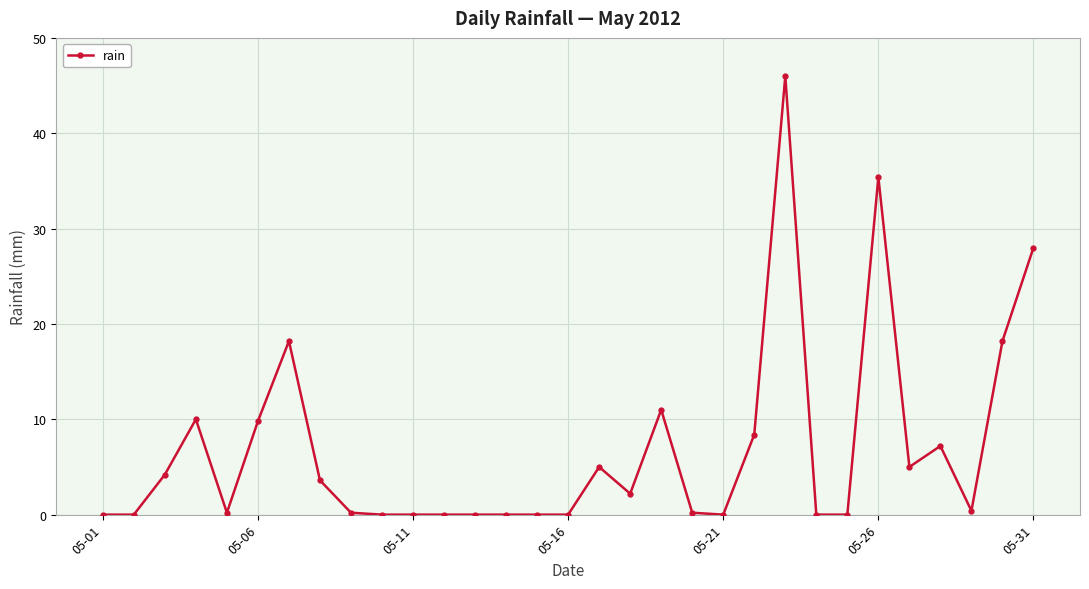

What is the sum of all values?

213.2